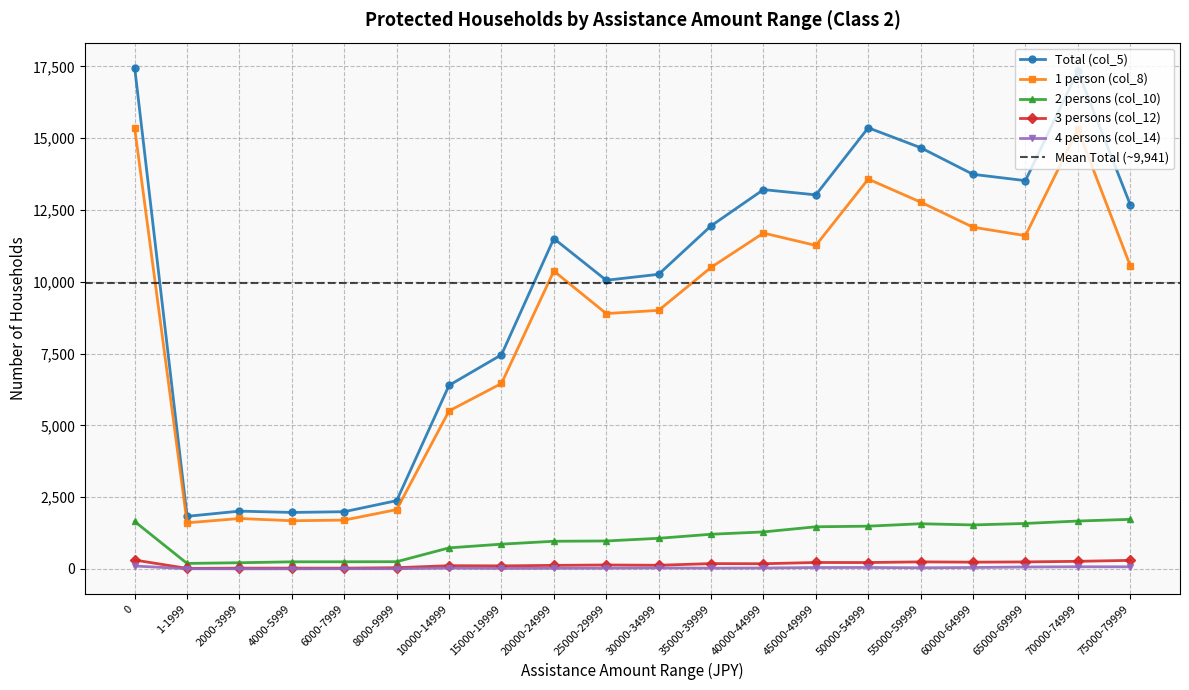

Is it true that 1 person (col_8) equals 11901 at 60000-64999?

True